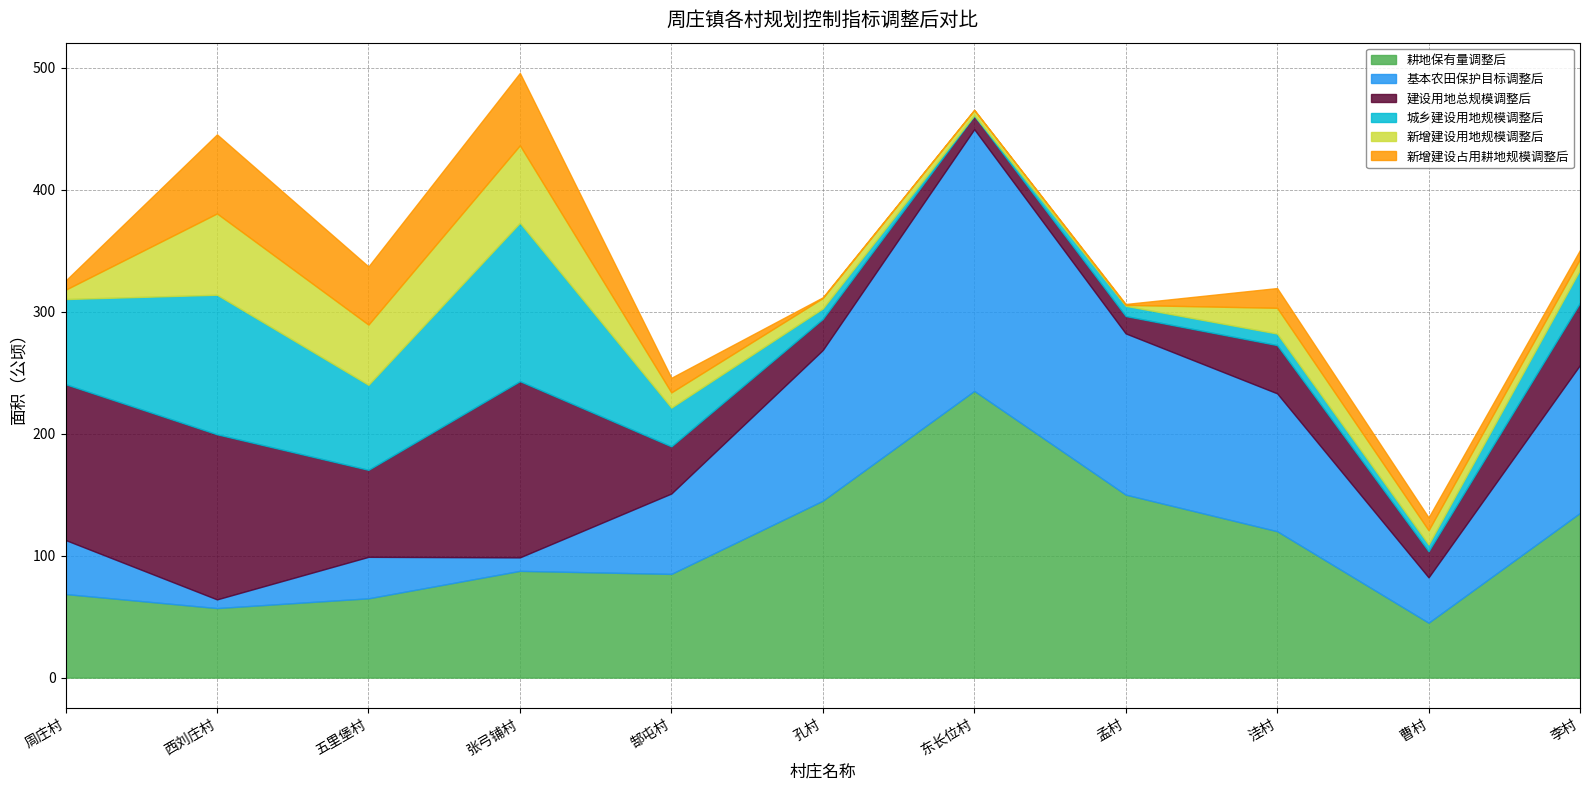

At which category is the sum across all series the highest?

张弓铺村